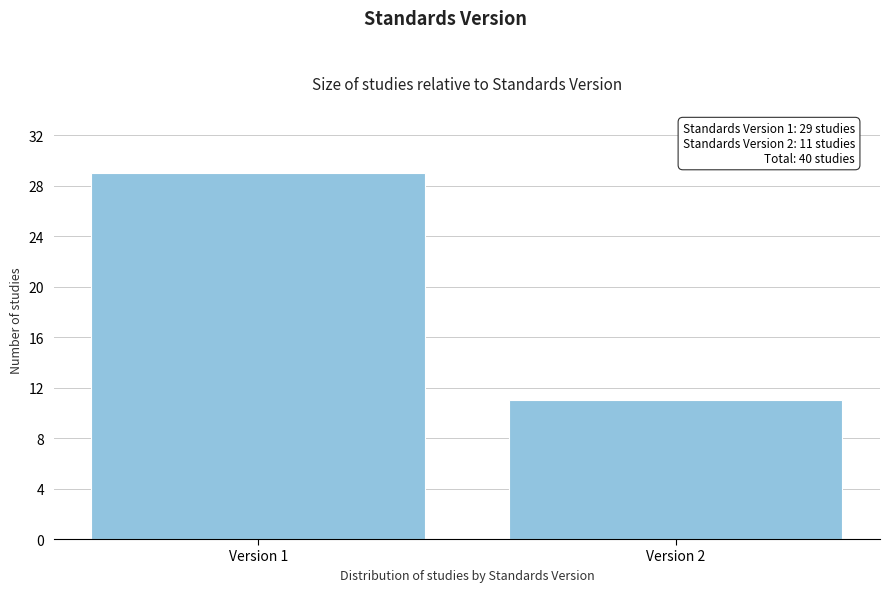

Reading right to left, transcribe all the data shown in this chart.

11	29